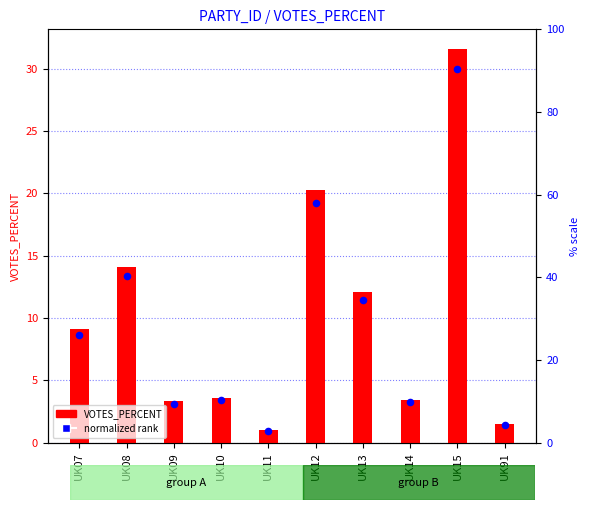

At which category is the sum across all series the highest?

UK15